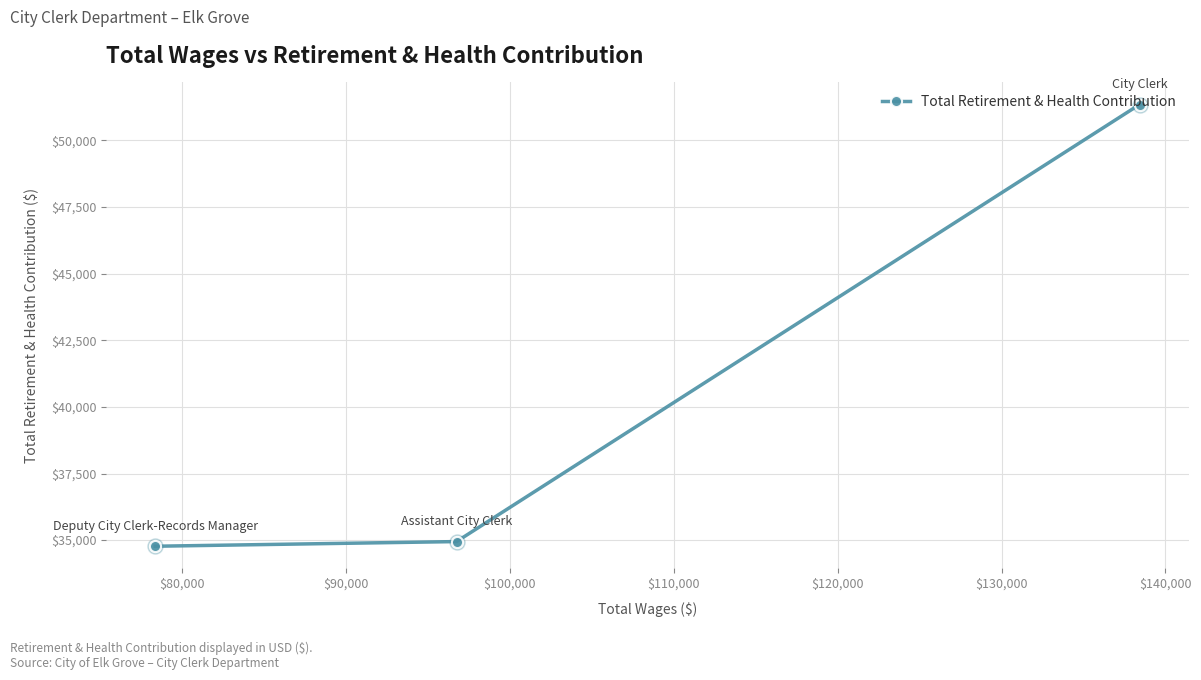

What is the average value?

40355